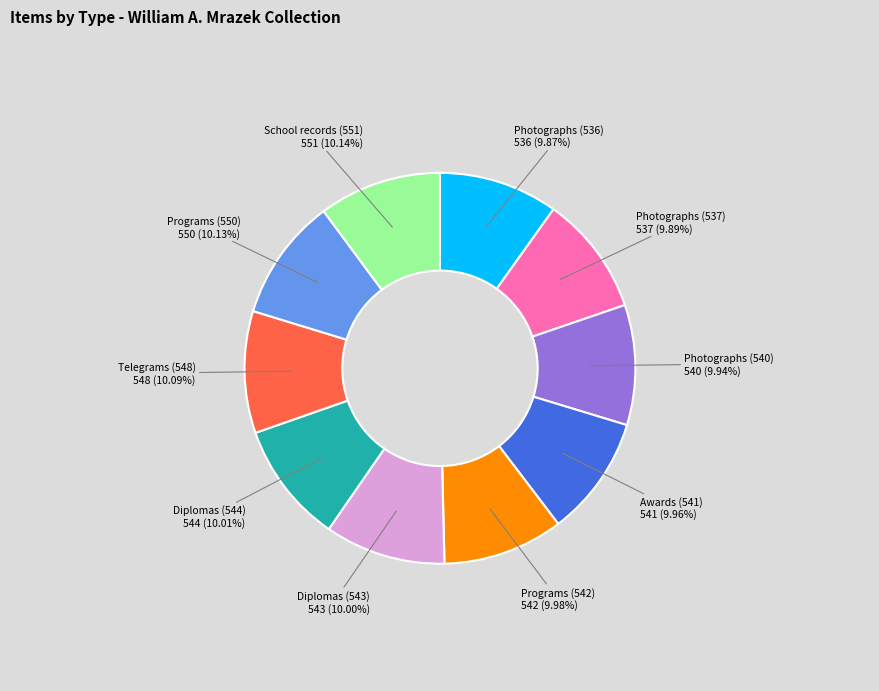

How many segments does this pie chart have?

10